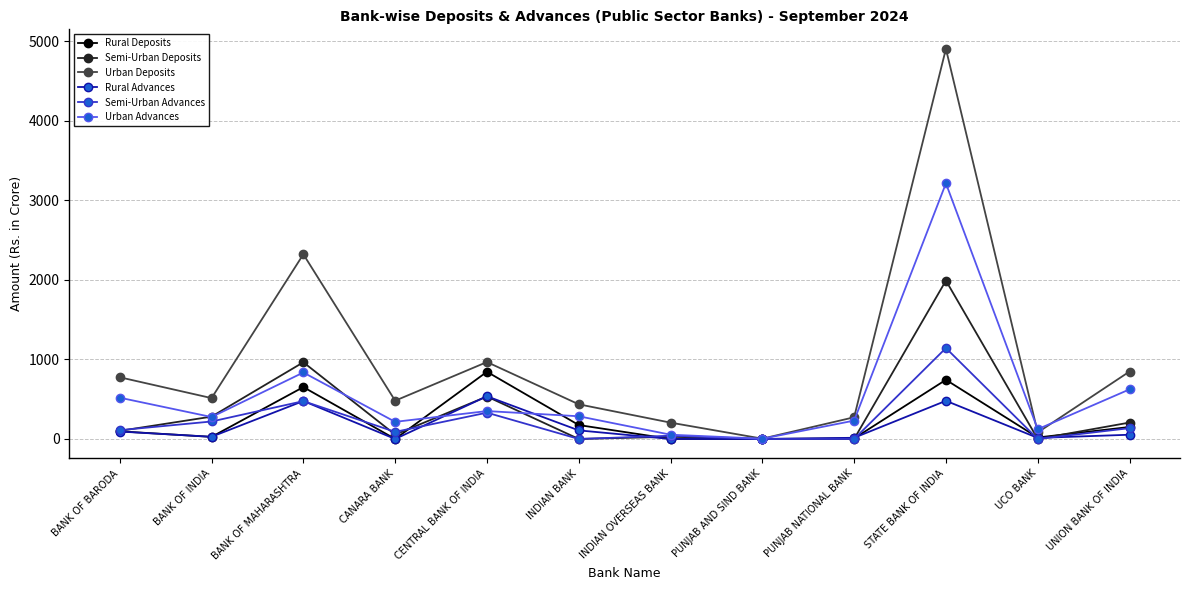

What is the value of the Urban Advances point at the 5th from the left?

350.8